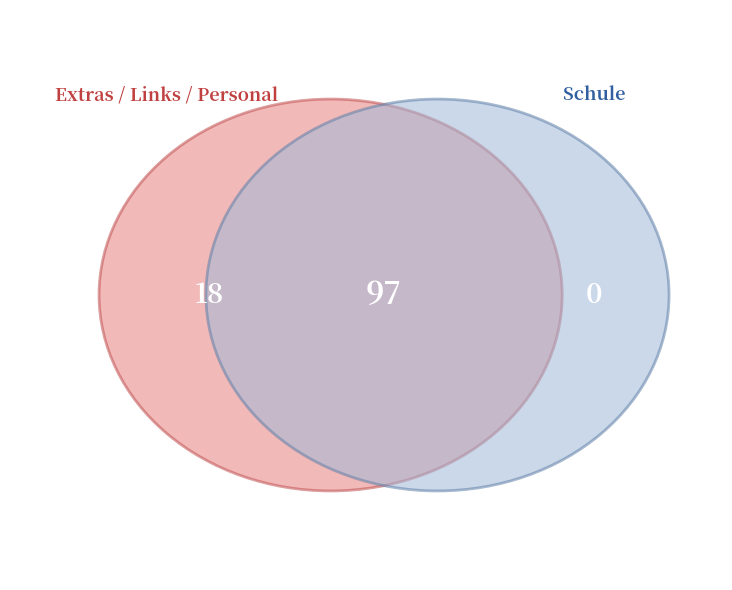

Is it true that Schule is 73% of the pie?

False